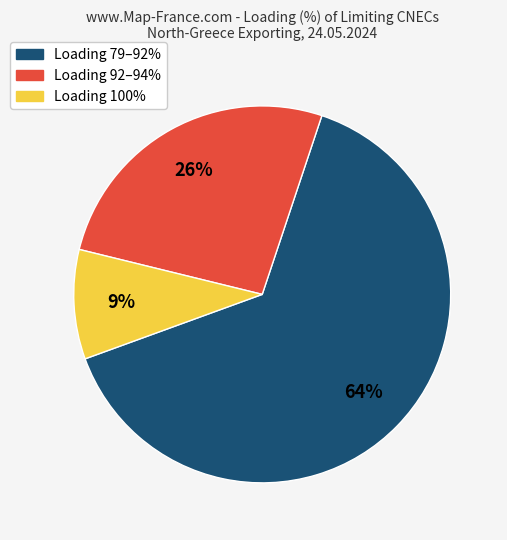

To the nearest percent, what is the average slice percentage?

33%